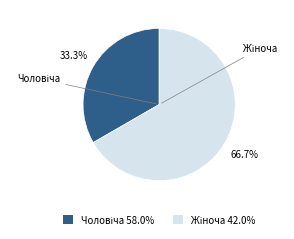

Is there any slice that represents more than half of the pie?

Yes